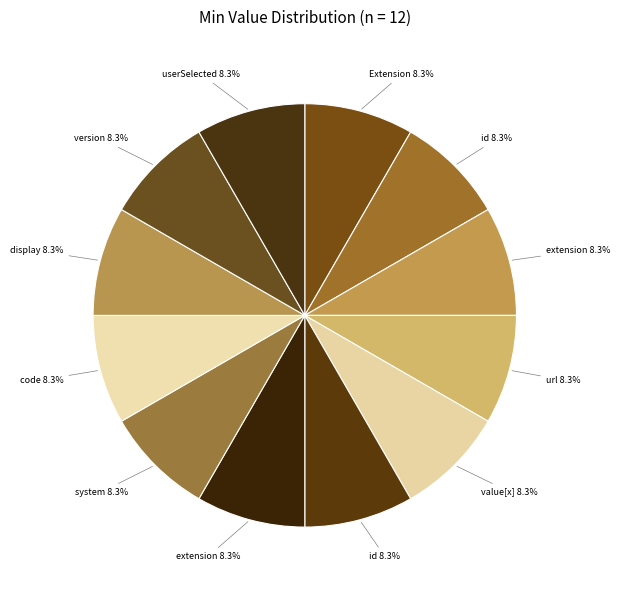

How many slices are in this pie chart?

12